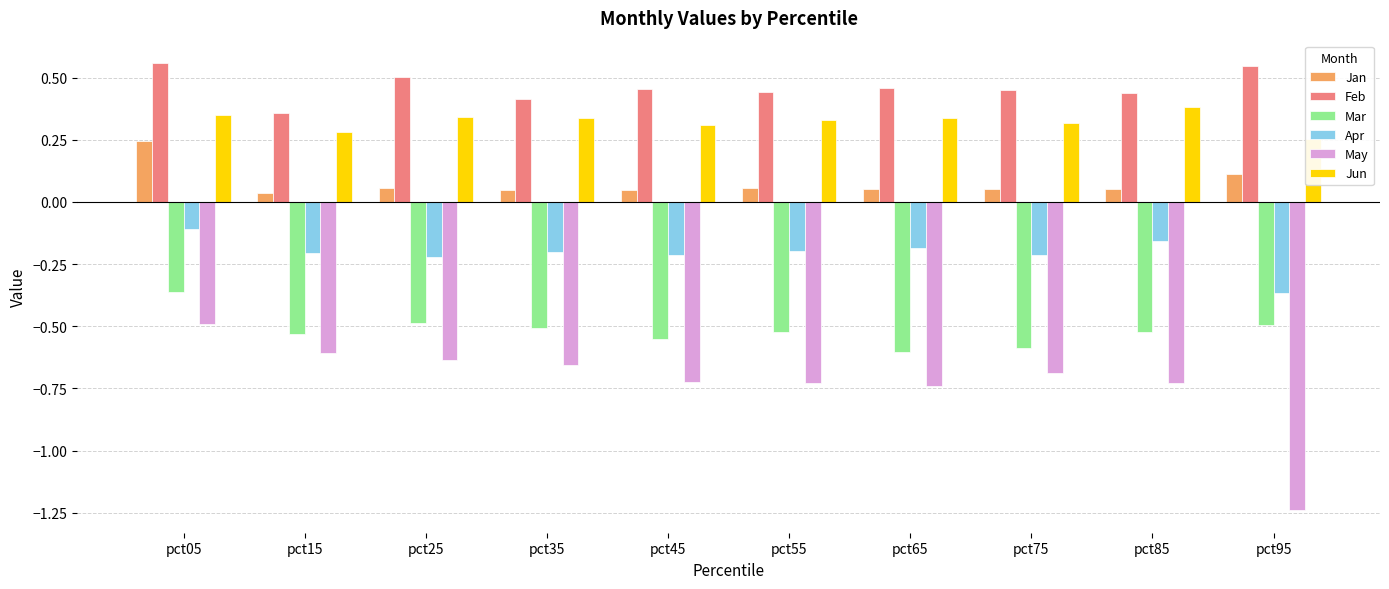

What is the sum of the Feb values at pct05 and pct75?

1.0